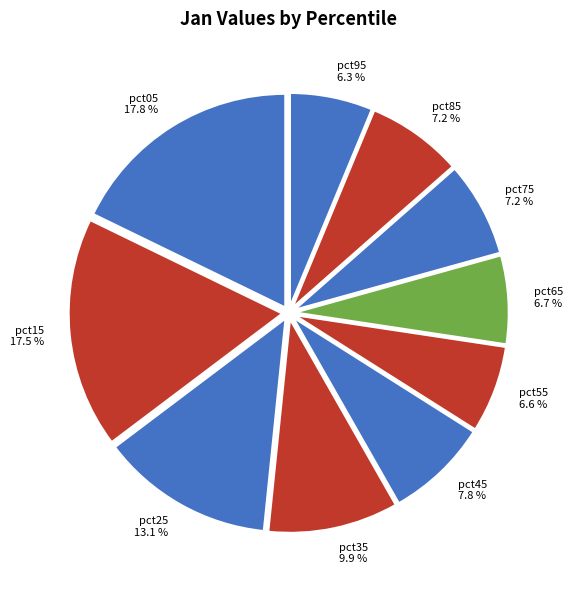

To the nearest percent, what is the combined percentage of pct45 and pct85?

15%